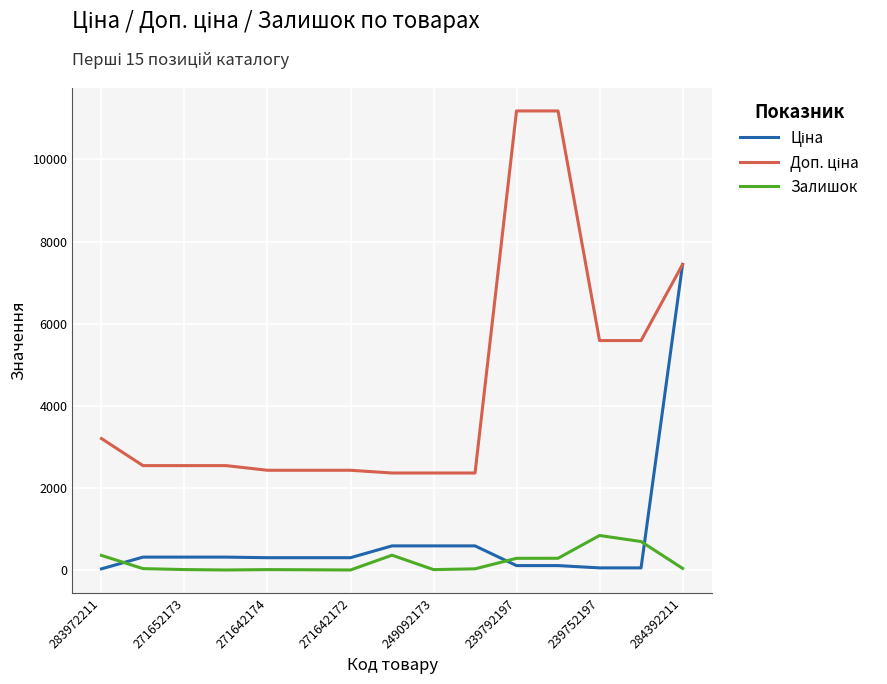

True or false: Доп. ціна and Залишок intersect in this chart.

False